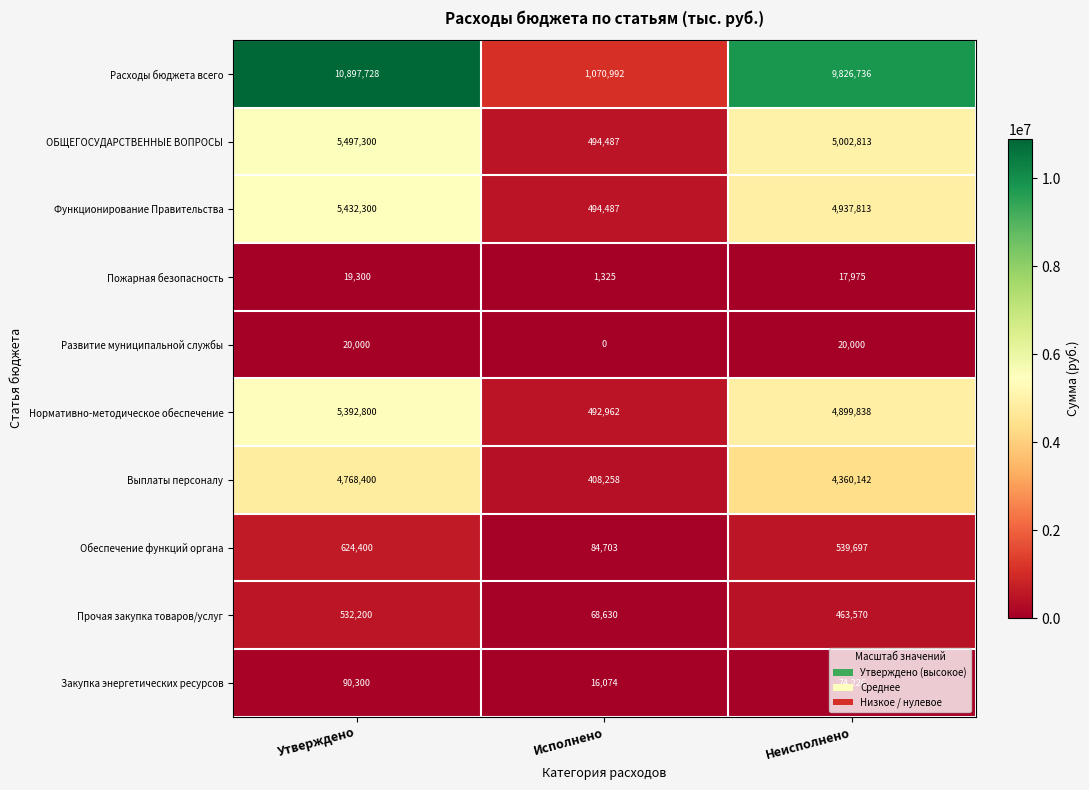

The value of Выплаты персоналу at Неисполнено is 1456806. True or false?

False